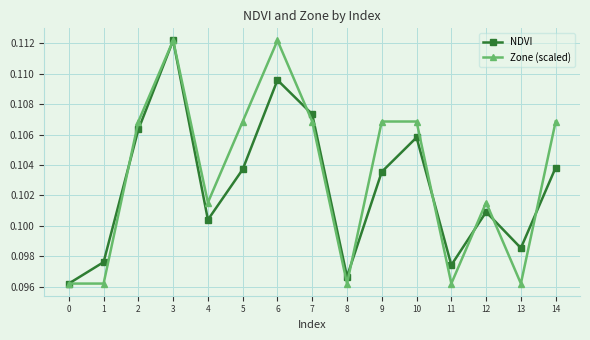

Rank the series at 5 from lowest to highest value.

NDVI, Zone (scaled)